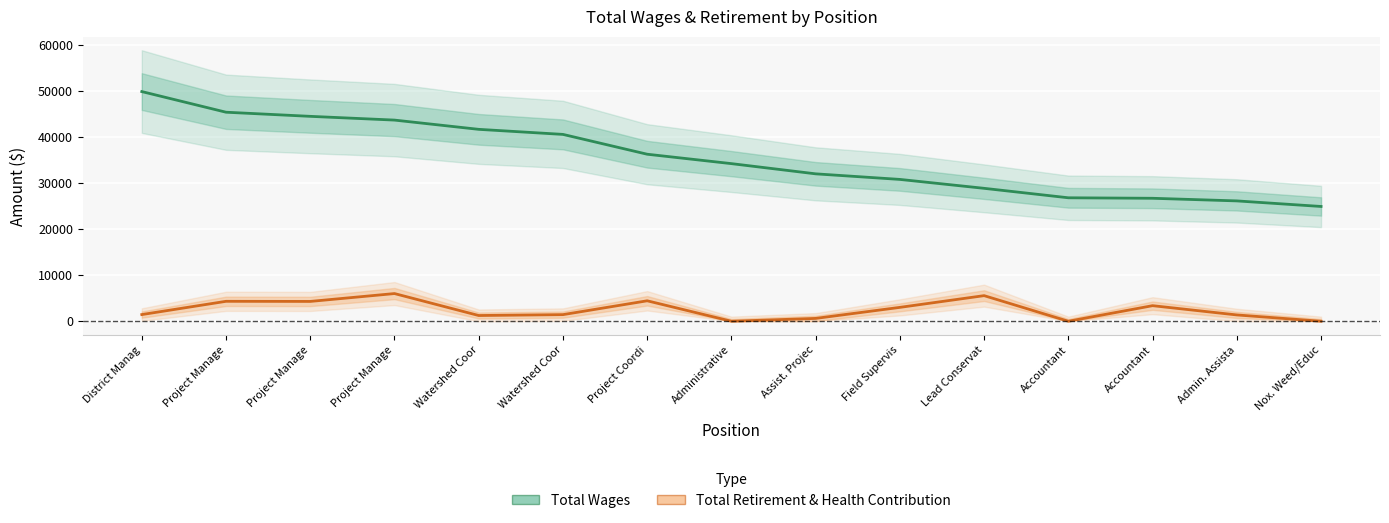

Between Lead Conservat and Nox. Weed/Educ, which series saw the biggest shift?

Total Retirement & Health Contribution